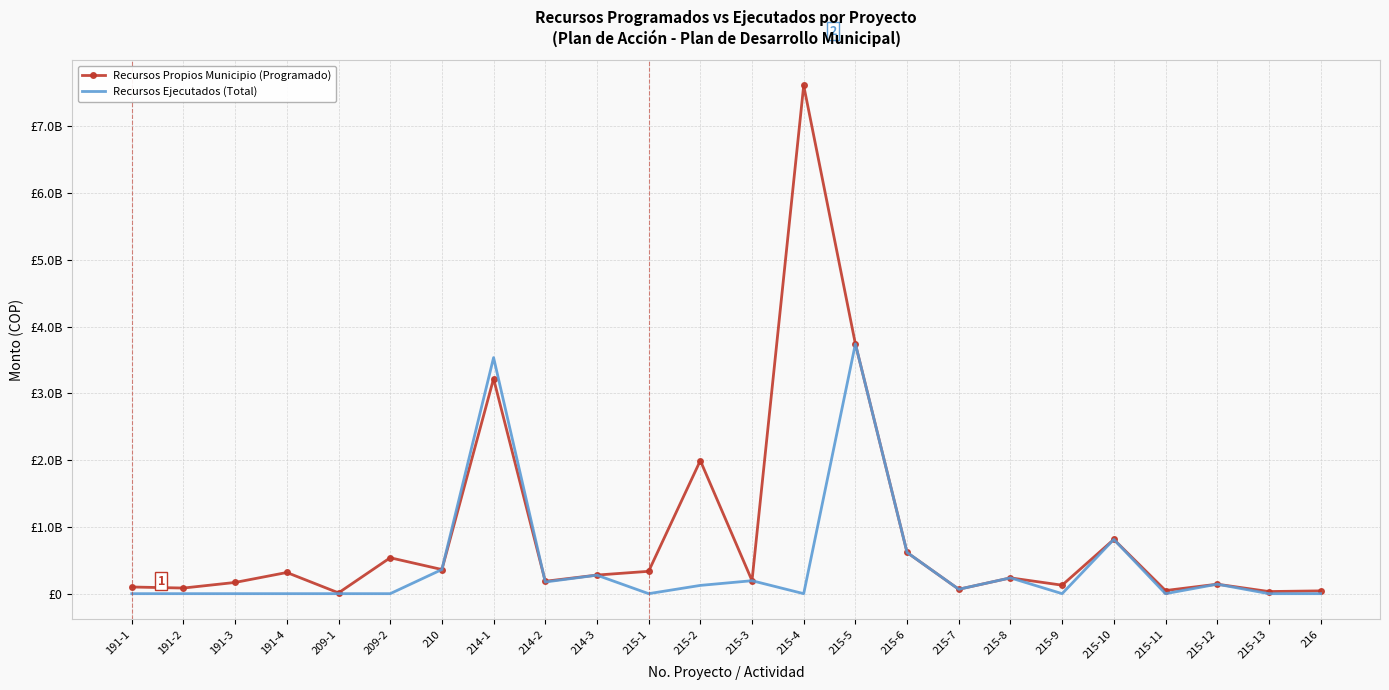

What are all the series names shown in the legend?

Recursos Propios Municipio (Programado), Recursos Ejecutados (Total)